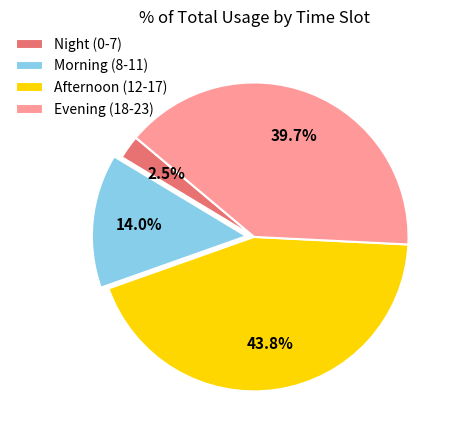

What is the total percentage of Afternoon (12-17) and Evening (18-23)?

83.5%